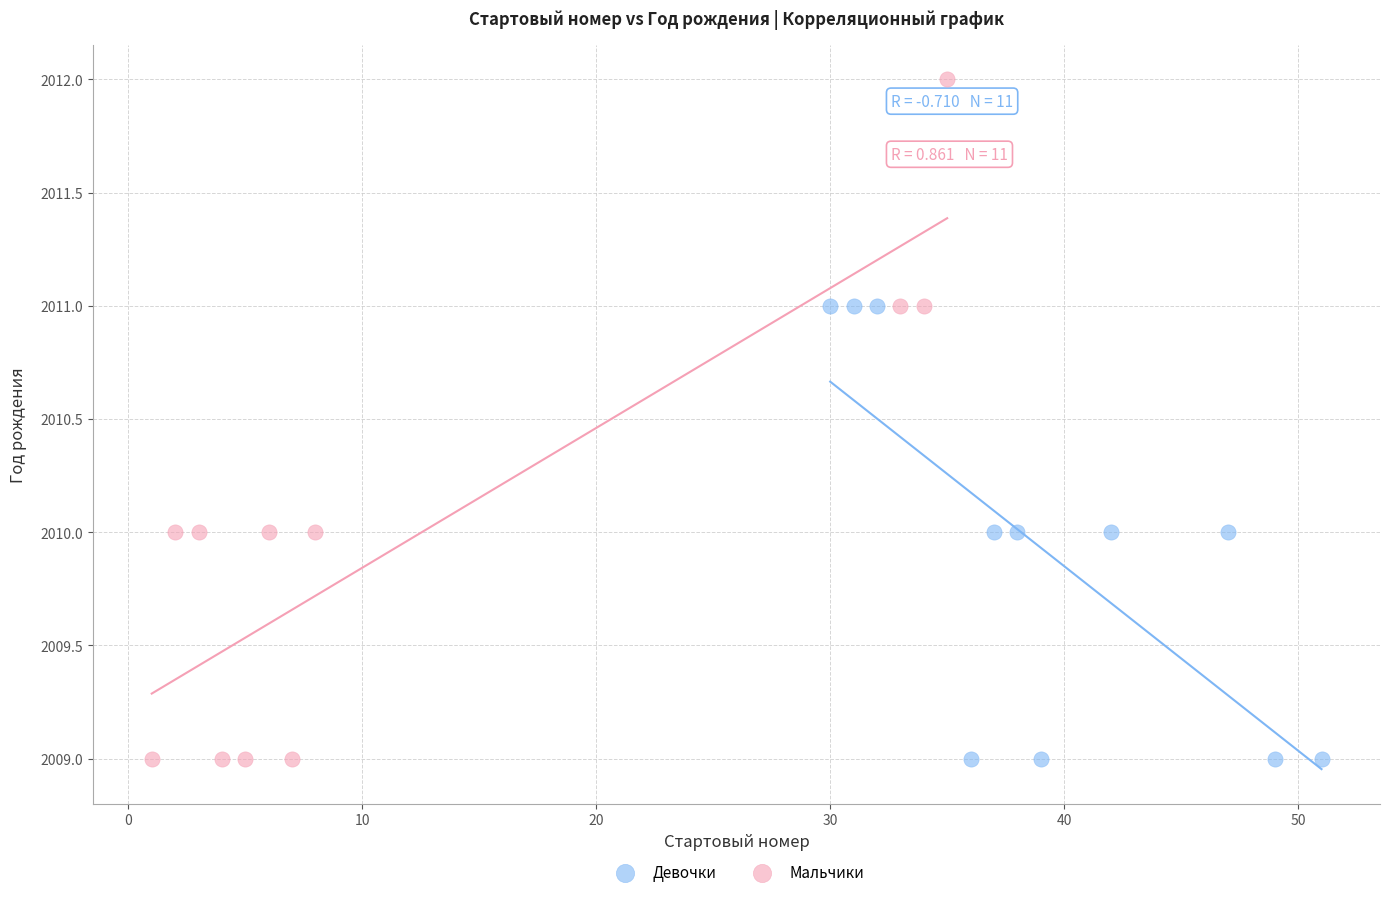

Which series has the largest Y range (max minus min)?

Мальчики